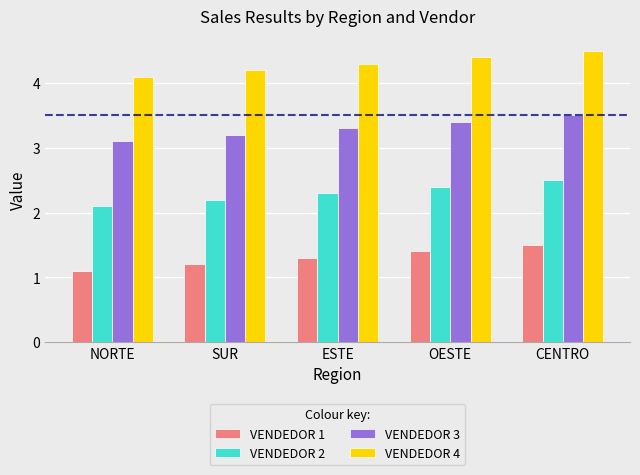

What is the difference between the highest and lowest values at CENTRO?

3.0